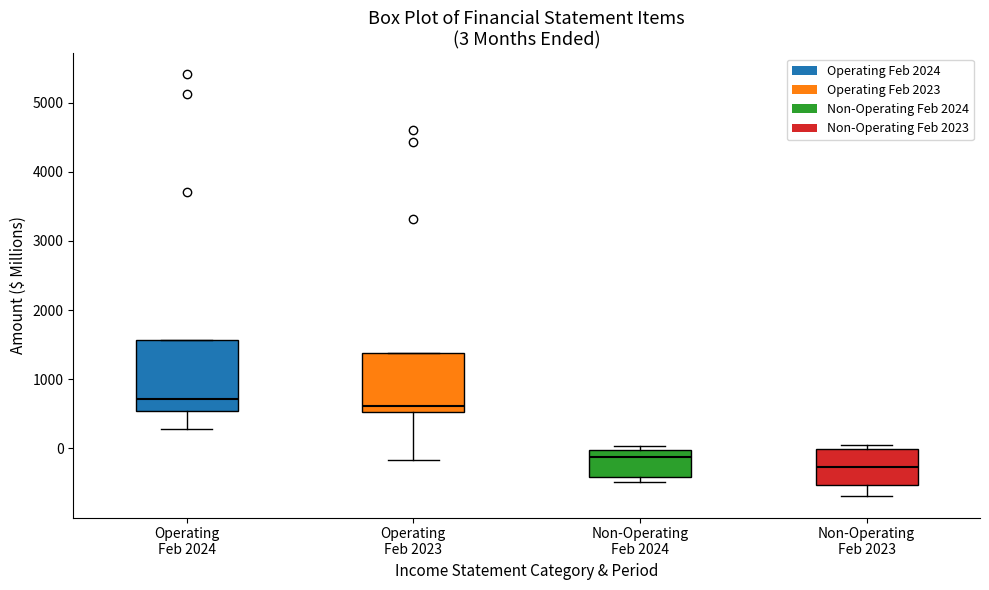

Which box is the tallest, from its lower edge to its upper edge?

Operating Feb 2024